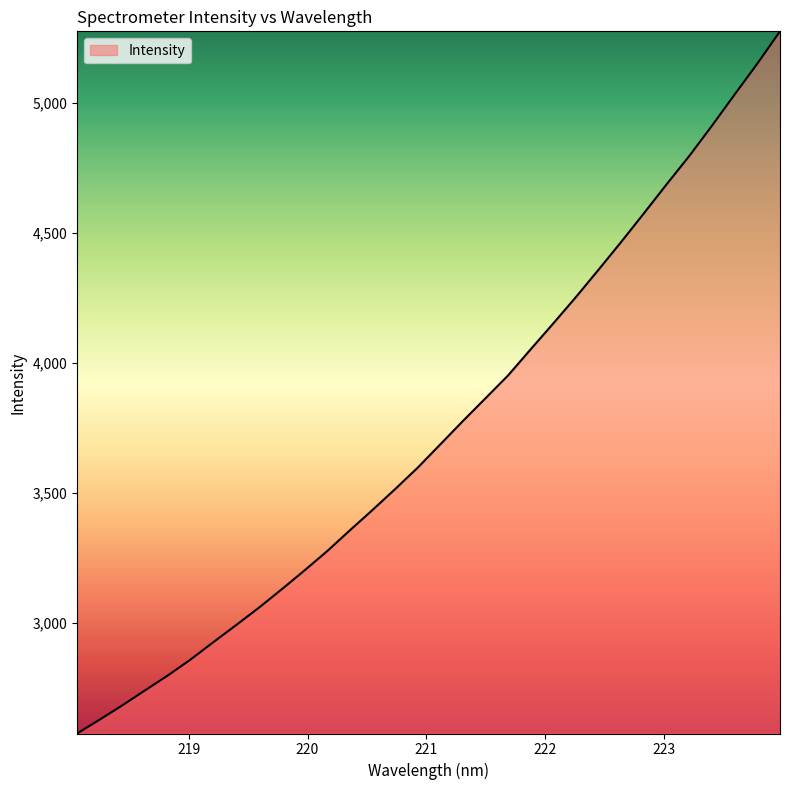

What is the smallest value displayed?

2575.8